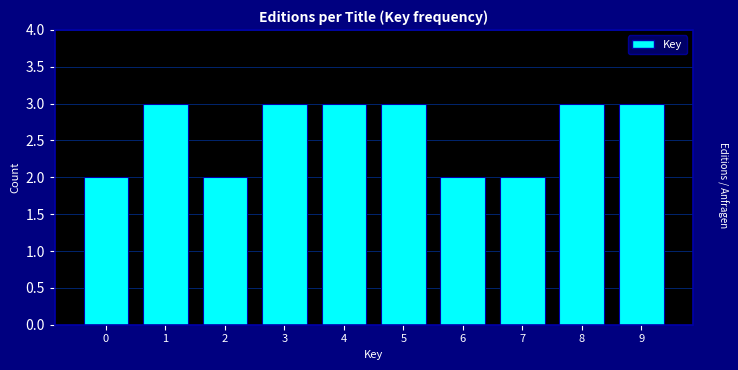

Reading left to right, extract all data points from this chart.

2	3	2	3	3	3	2	2	3	3